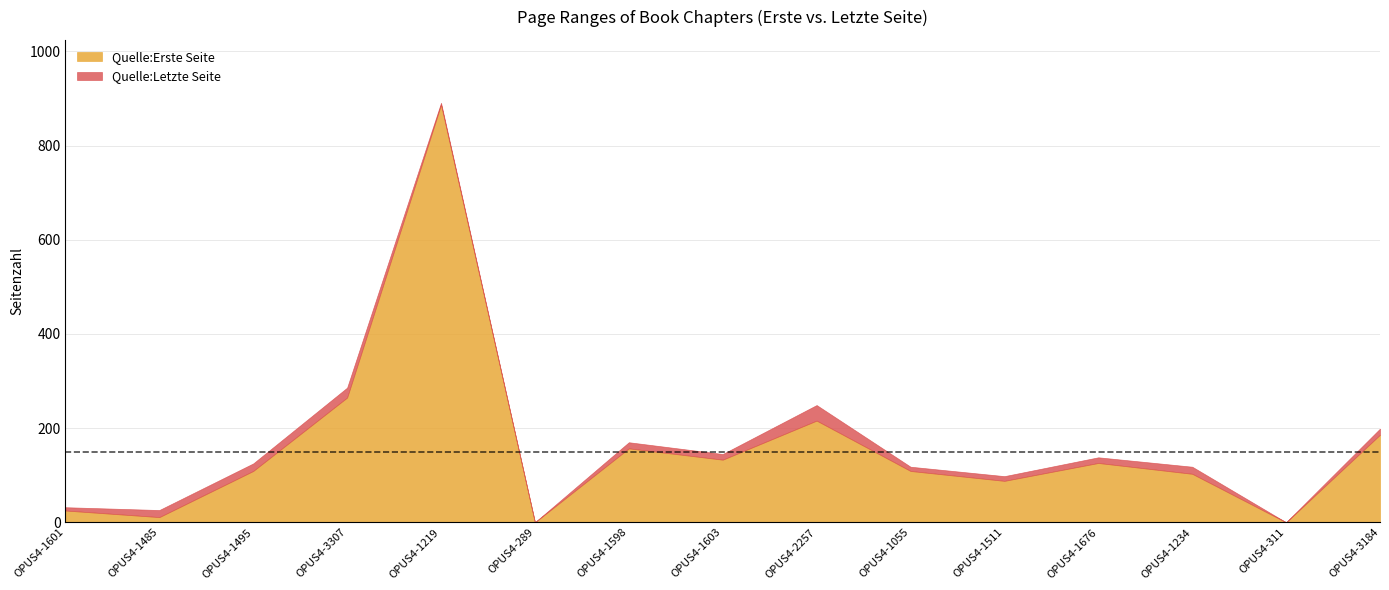

Between OPUS4-1219 and OPUS4-1598, which series saw the biggest shift?

Quelle:Erste Seite